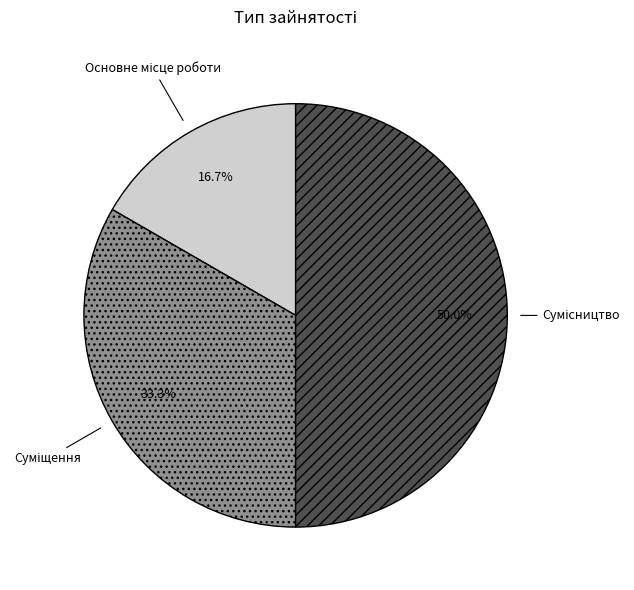

What is the total percentage of Основне місце роботи and Суміщення?

50.0%